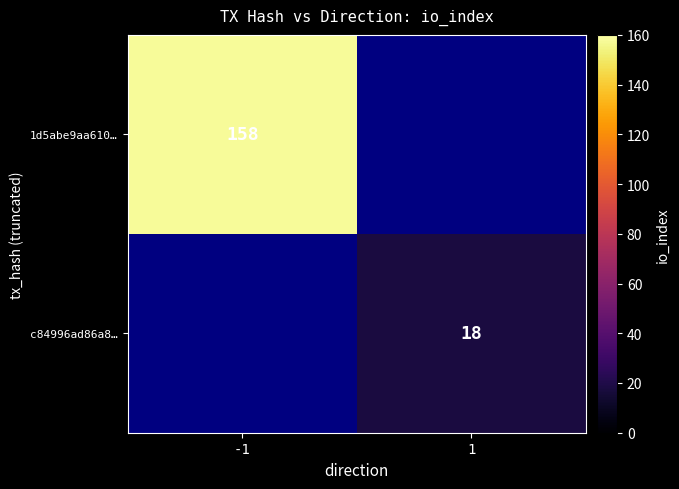

The value of 1d5abe9aa610… at -1 is 240. True or false?

False